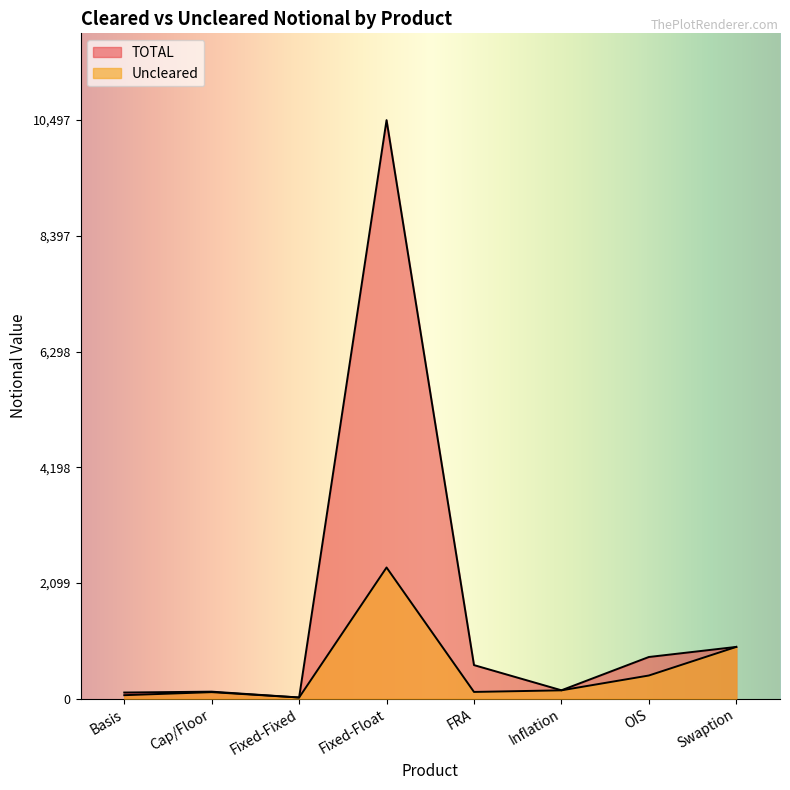

What is the difference between the maximum and minimum values in the TOTAL series?

10477